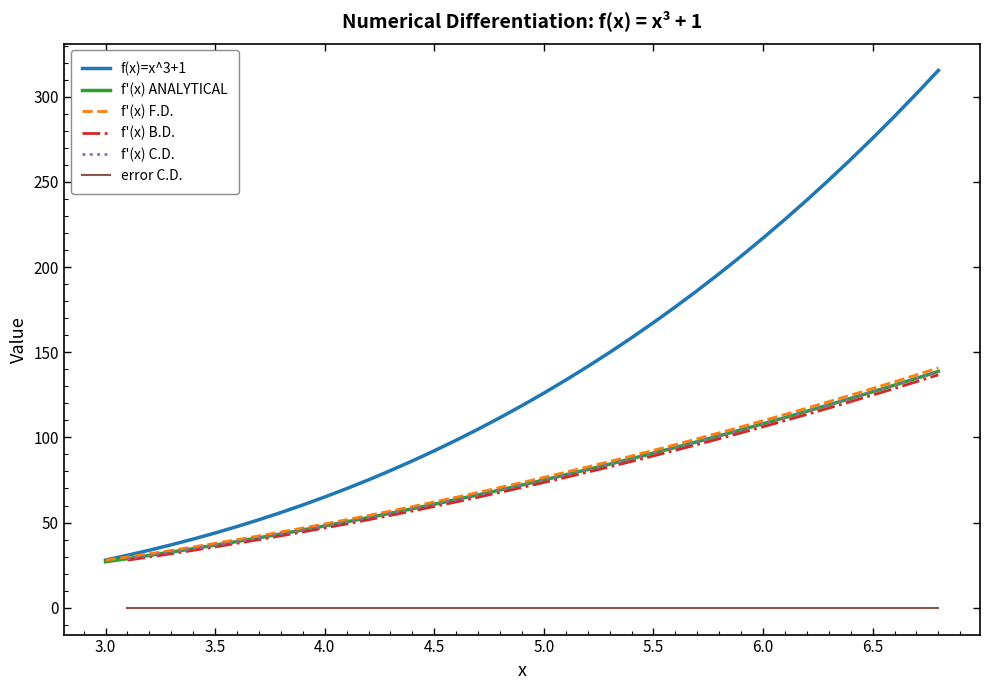

At how many categories does at least one series exceed 241?

6